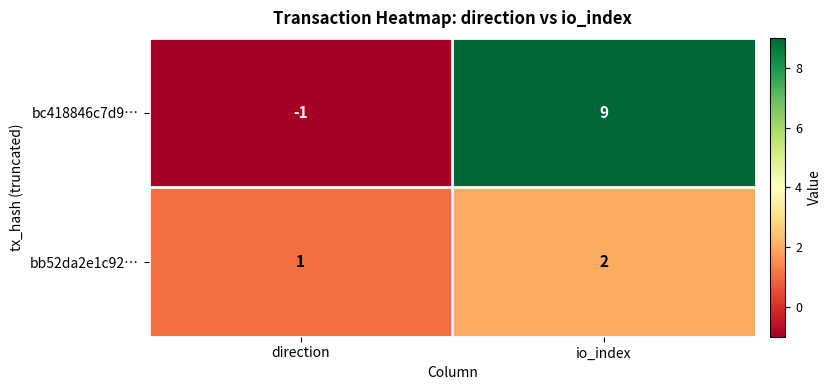

What is the difference between the maximum and minimum values in the bc418846c7d9… series?

10